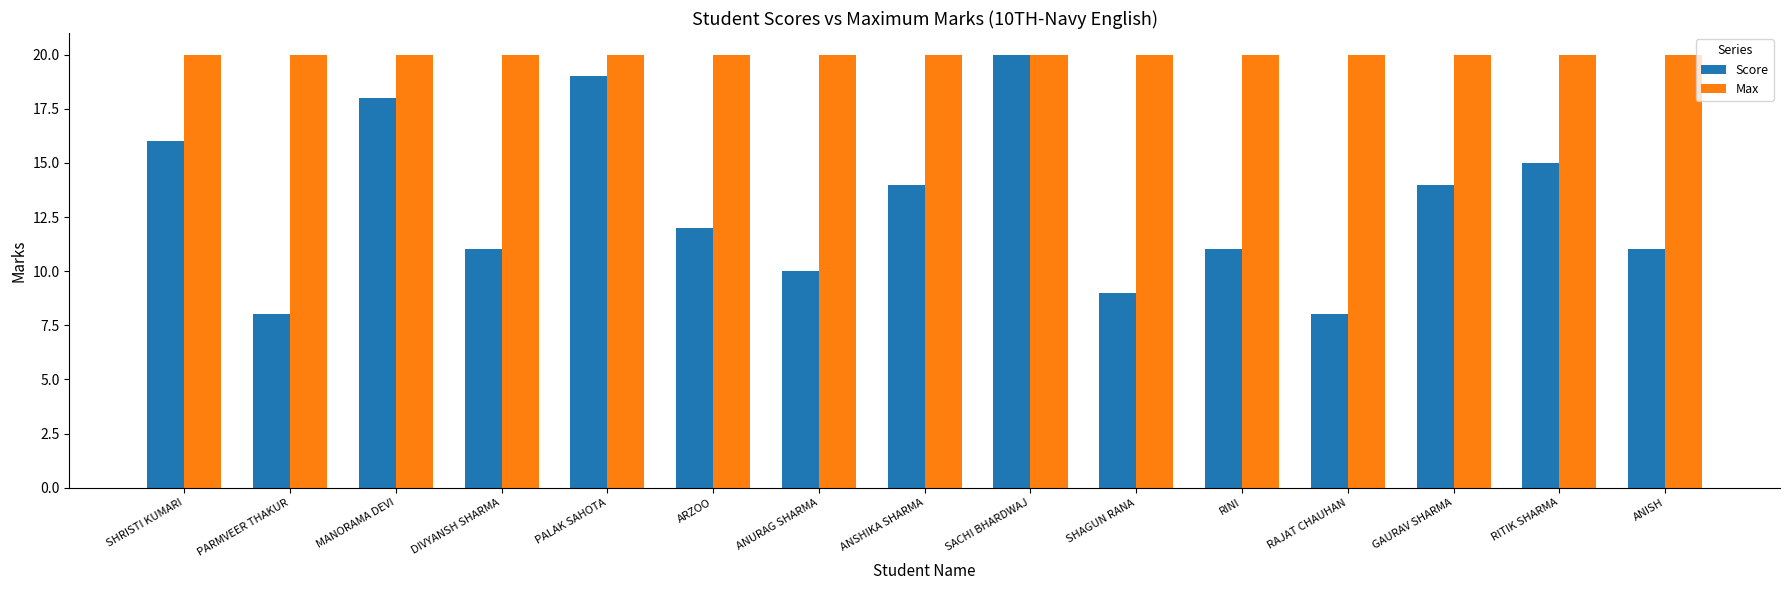

At which category is the sum across all series the highest?

SACHI BHARDWAJ